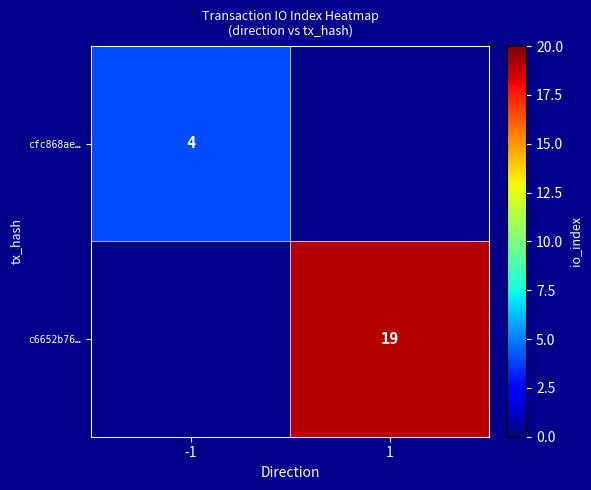

The value of cfc868ae… at -1 is 4. True or false?

True